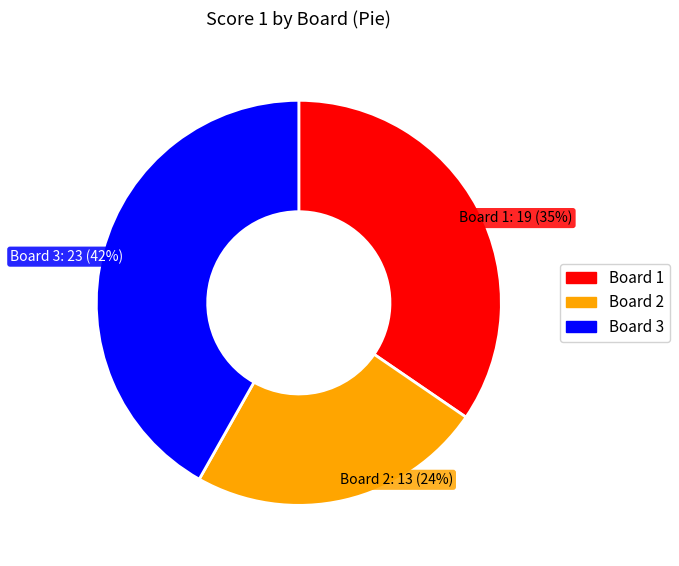

To the nearest percent, what is the difference between the largest and smallest slice percentages?

18%